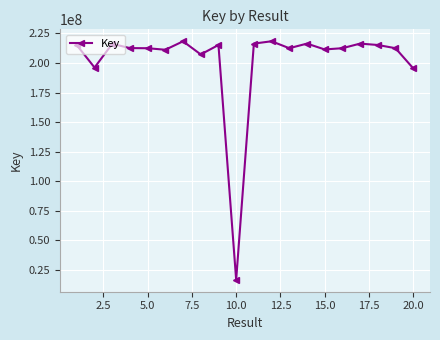

What is the maximum value shown in the chart?

218335874